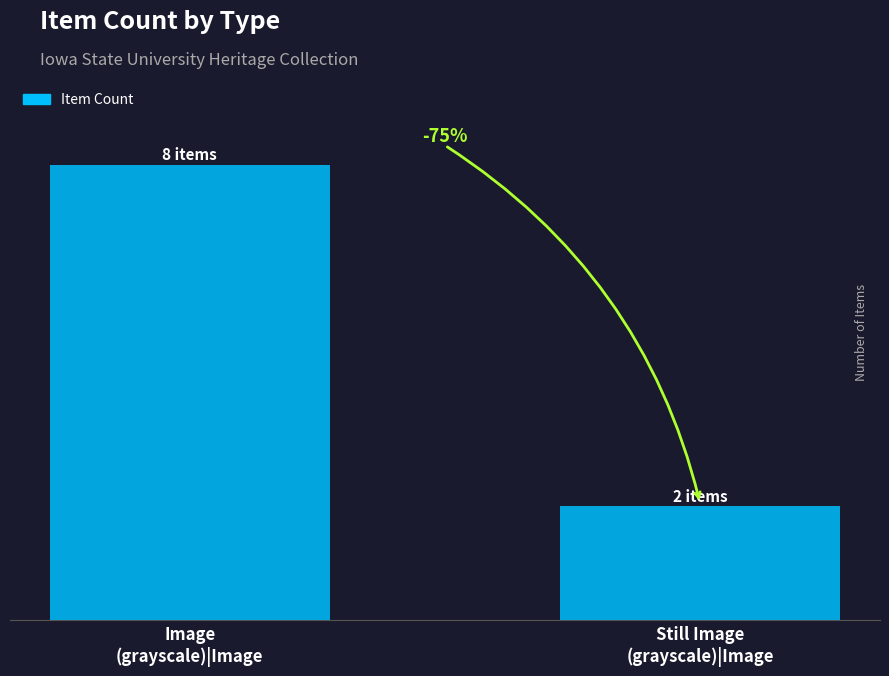

Does the chart contain any negative values?

No